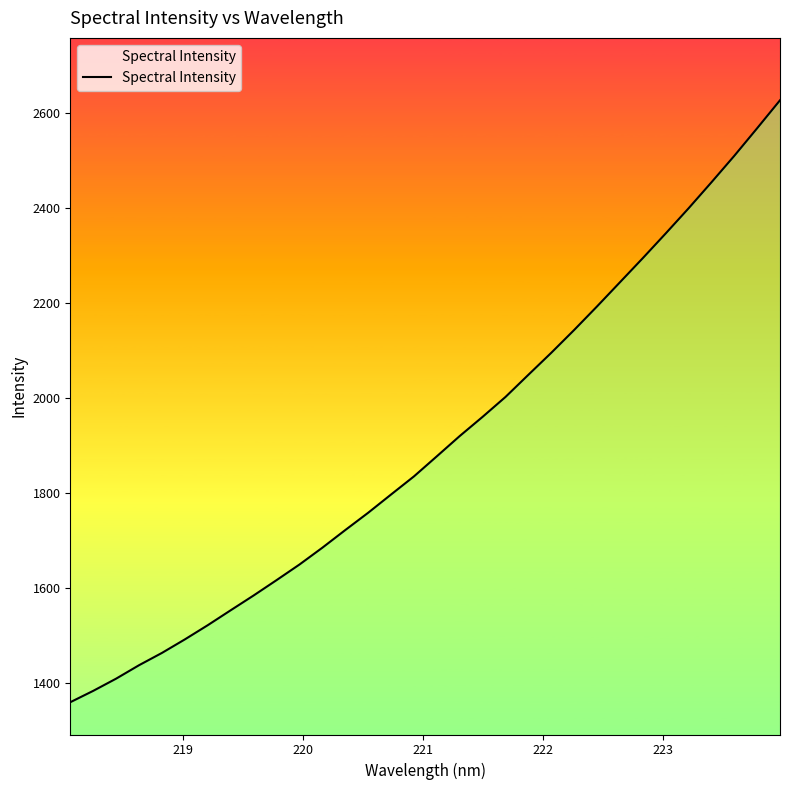

Does the chart display data point markers on the line(s)?

No